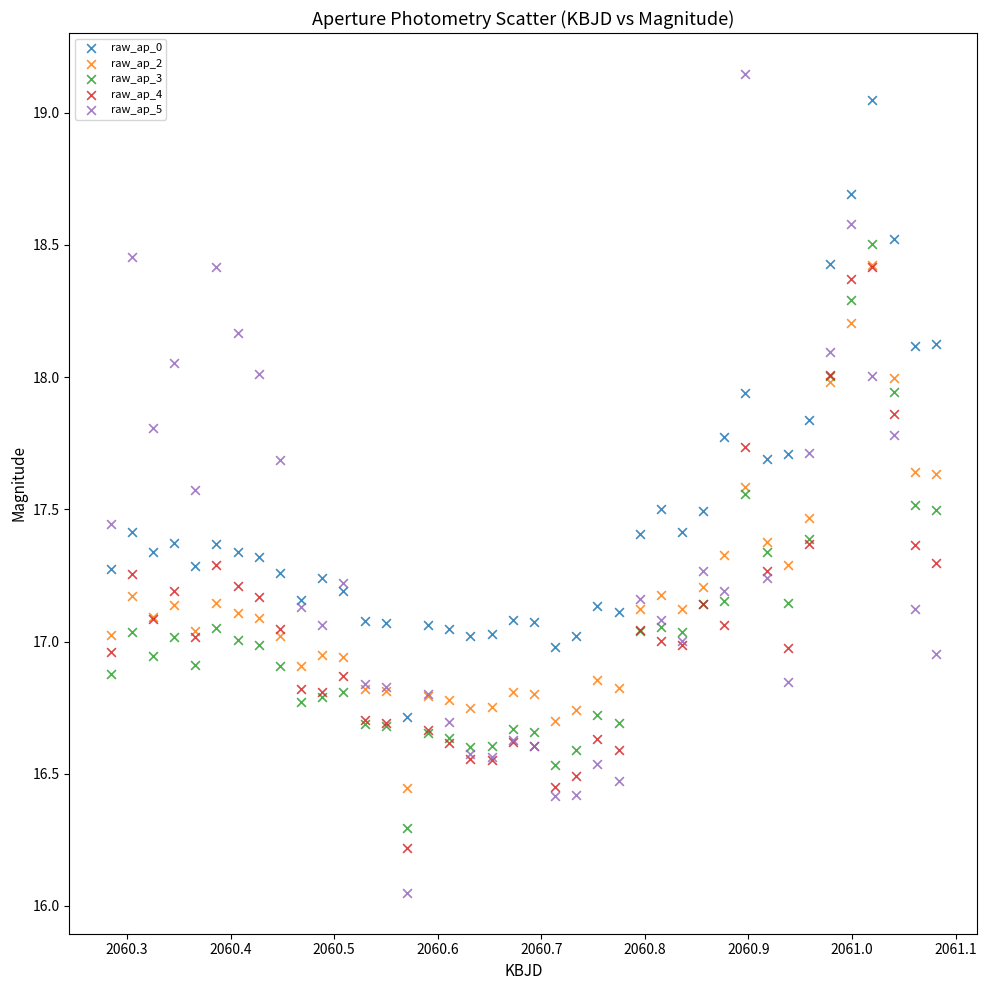

Which series reaches the maximum Y coordinate?

raw_ap_5